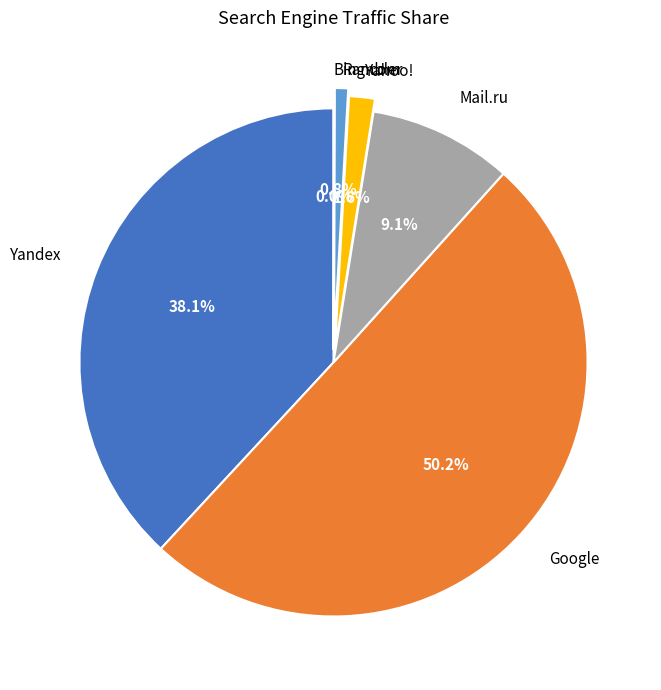

What is the ratio of the value at Rambler to the value at Yahoo!?

0.5